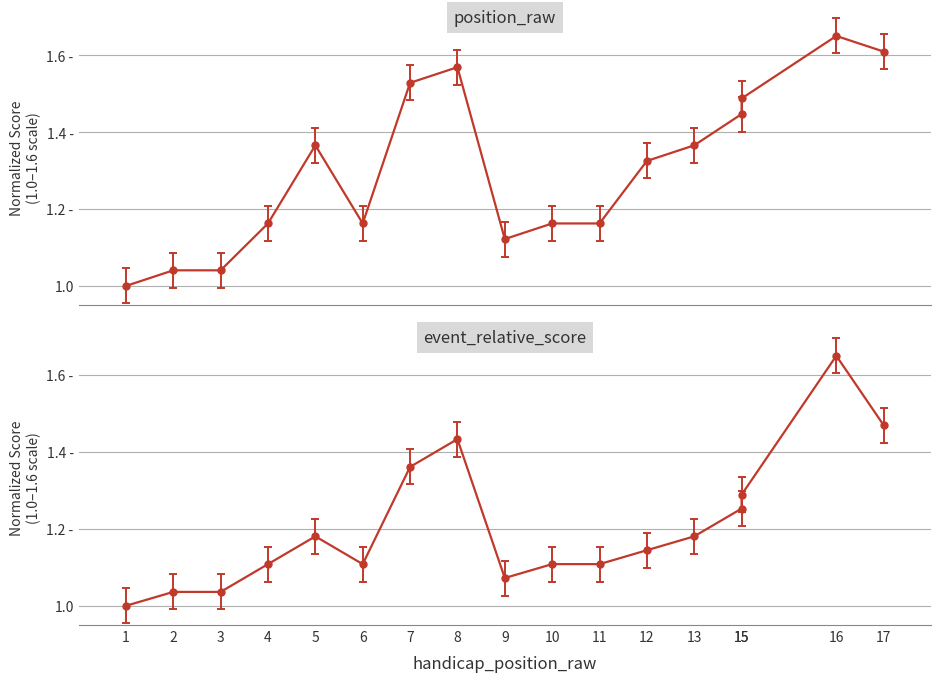

At which label does event_total_score first exceed 1?

4